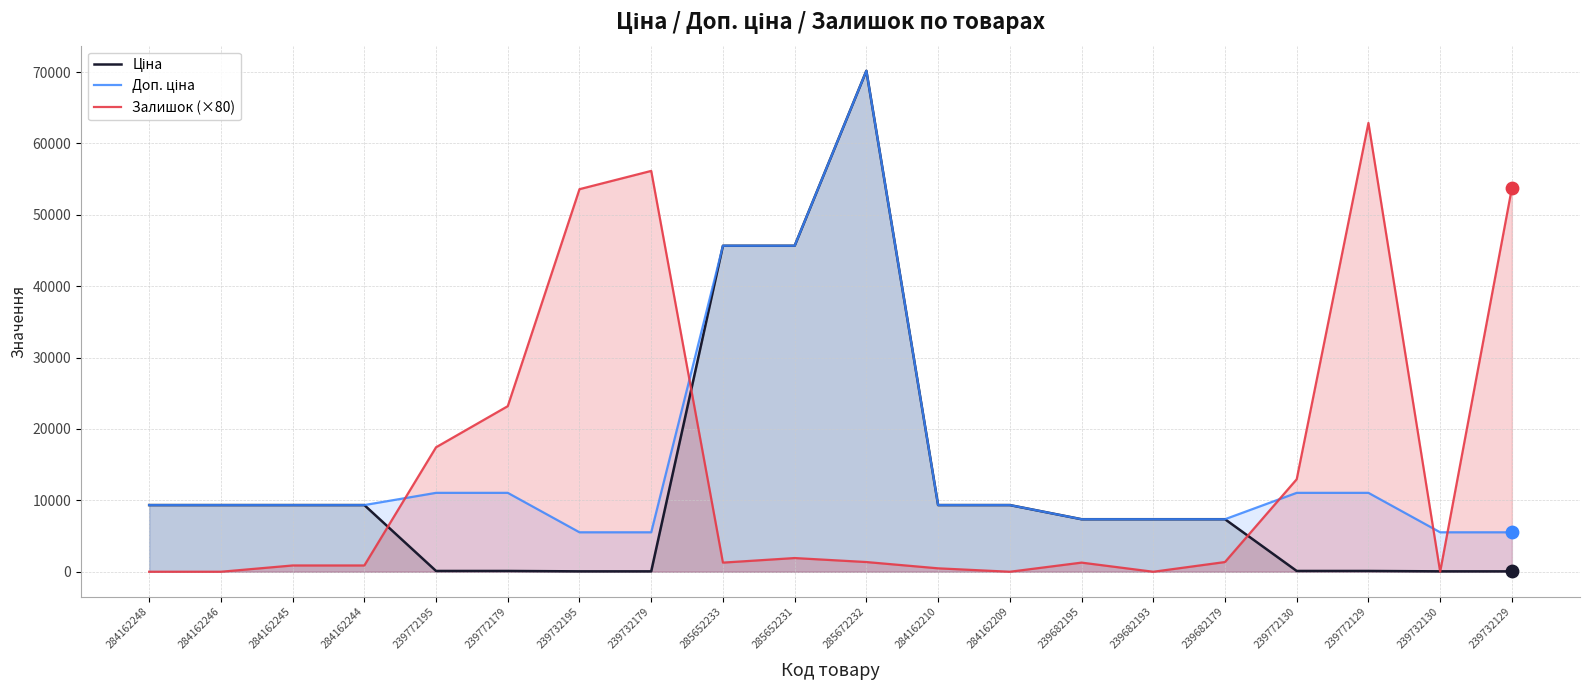

At which category is the sum across all series the highest?

285672232